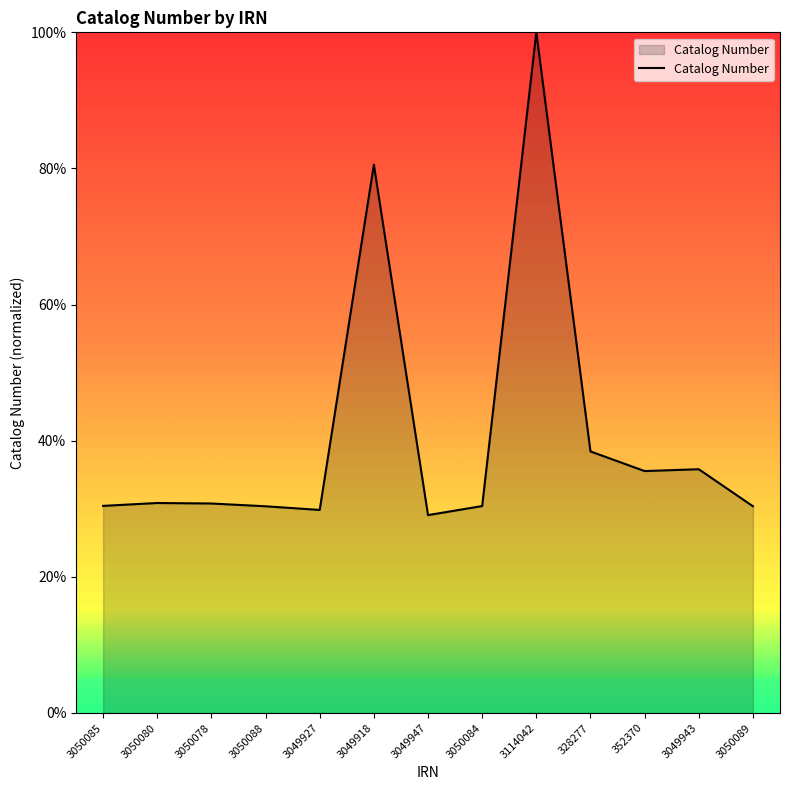

True or false: the data shows 50.5 at 3049918.

False